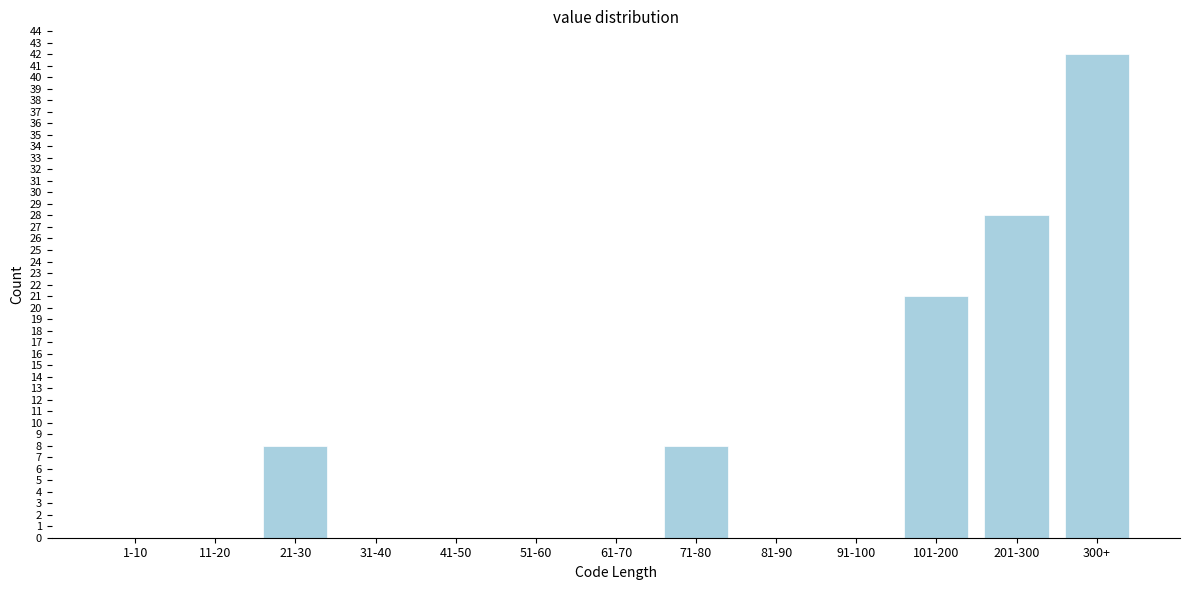

Reading right to left, what are all the values shown in this chart?

300+=42	201-300=28	101-200=21	91-100=0	81-90=0	71-80=8	61-70=0	51-60=0	41-50=0	31-40=0	21-30=8	11-20=0	1-10=0